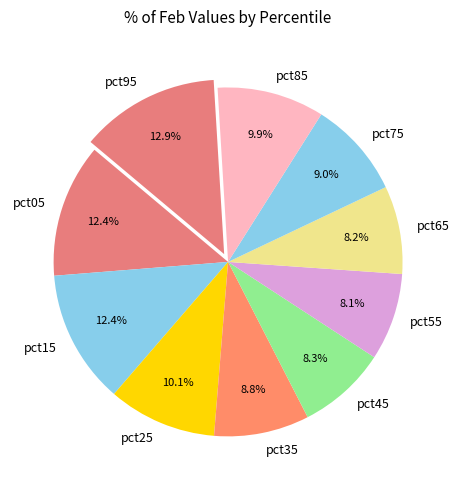

Combined, do pct35 and pct15 account for over 50%?

No